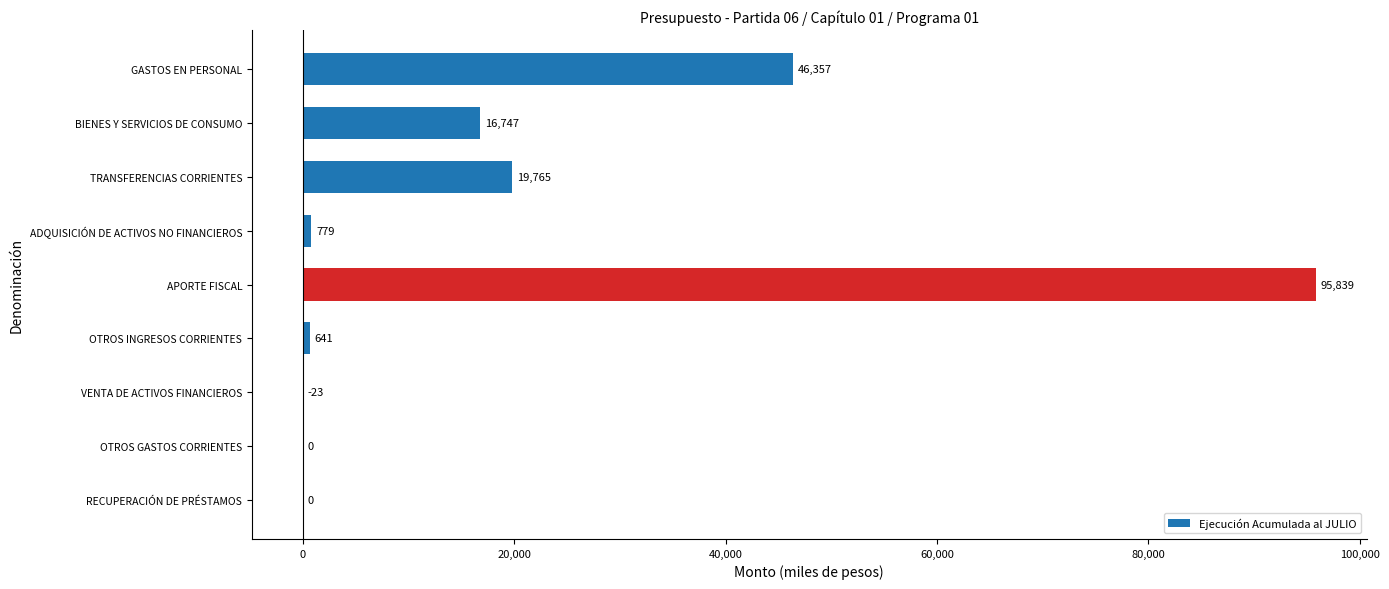

What is the average value?

20012